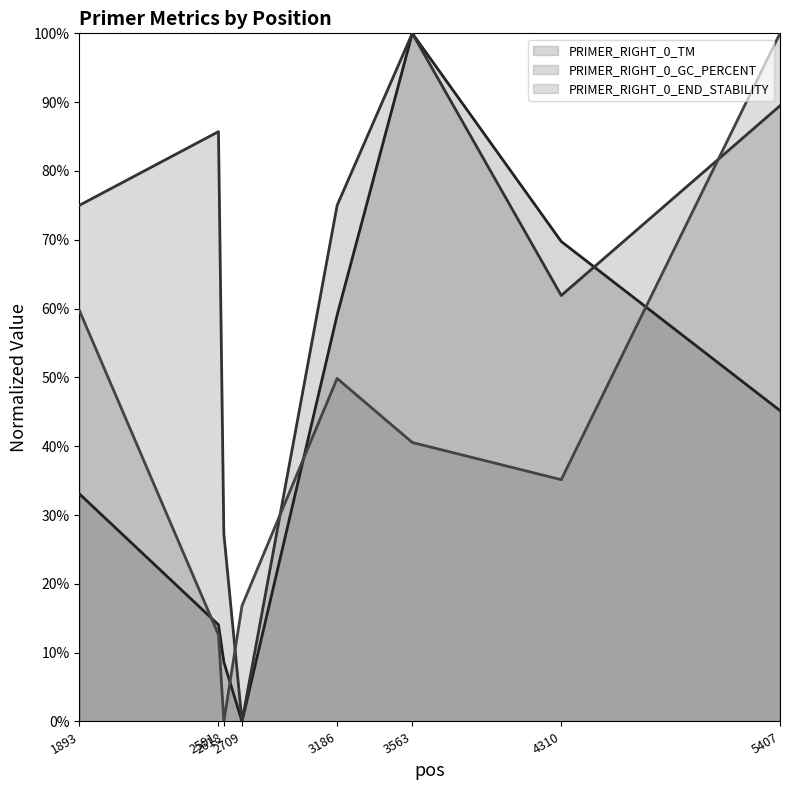

True or false: PRIMER_RIGHT_0_GC_PERCENT (line) and PRIMER_RIGHT_0_TM (line) cross at least once.

True